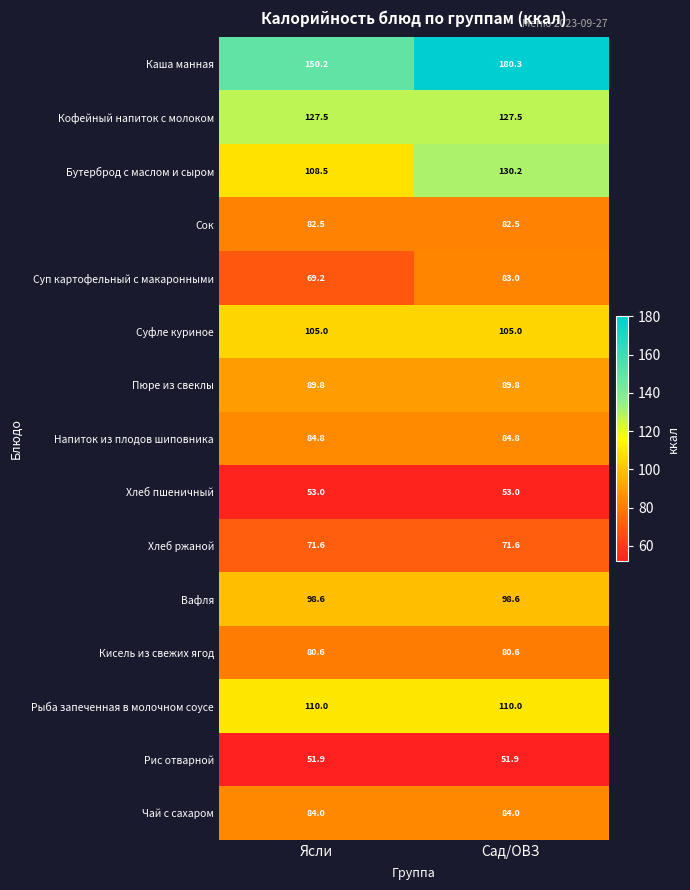

What is the spread (max minus min) of values at Ясли?

98.3